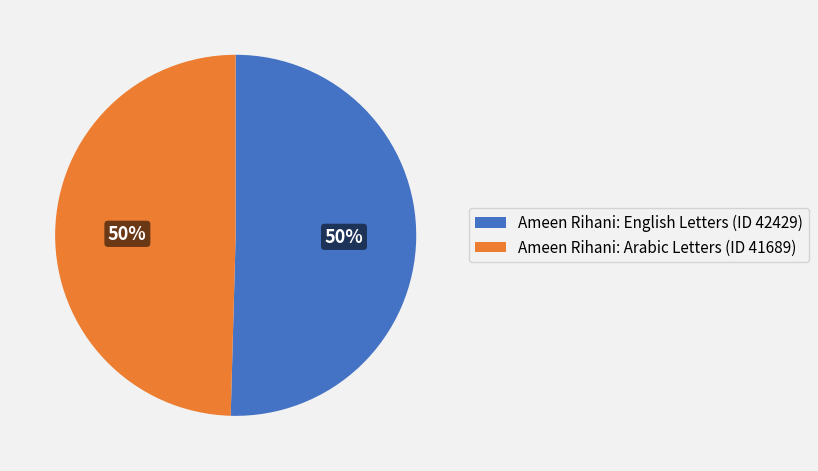

To the nearest percent, what is the average slice percentage?

50%